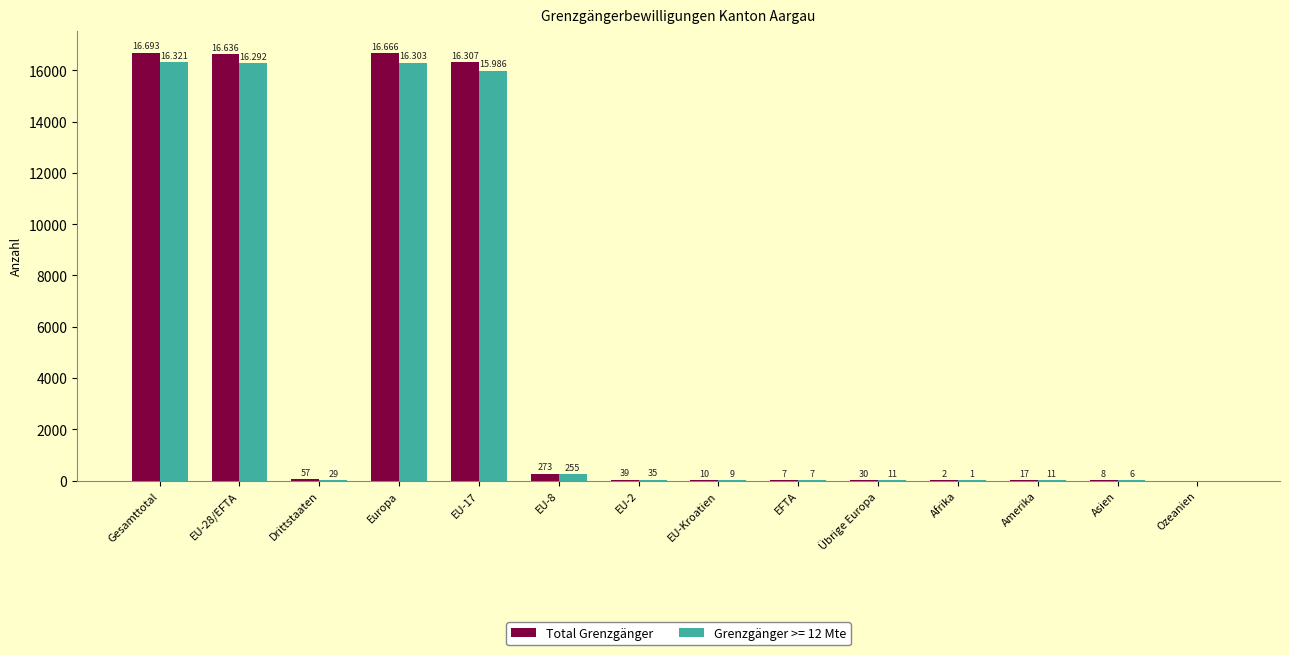

At which label does Grenzgänger >= 12 Mte first exceed 29?

Gesamttotal